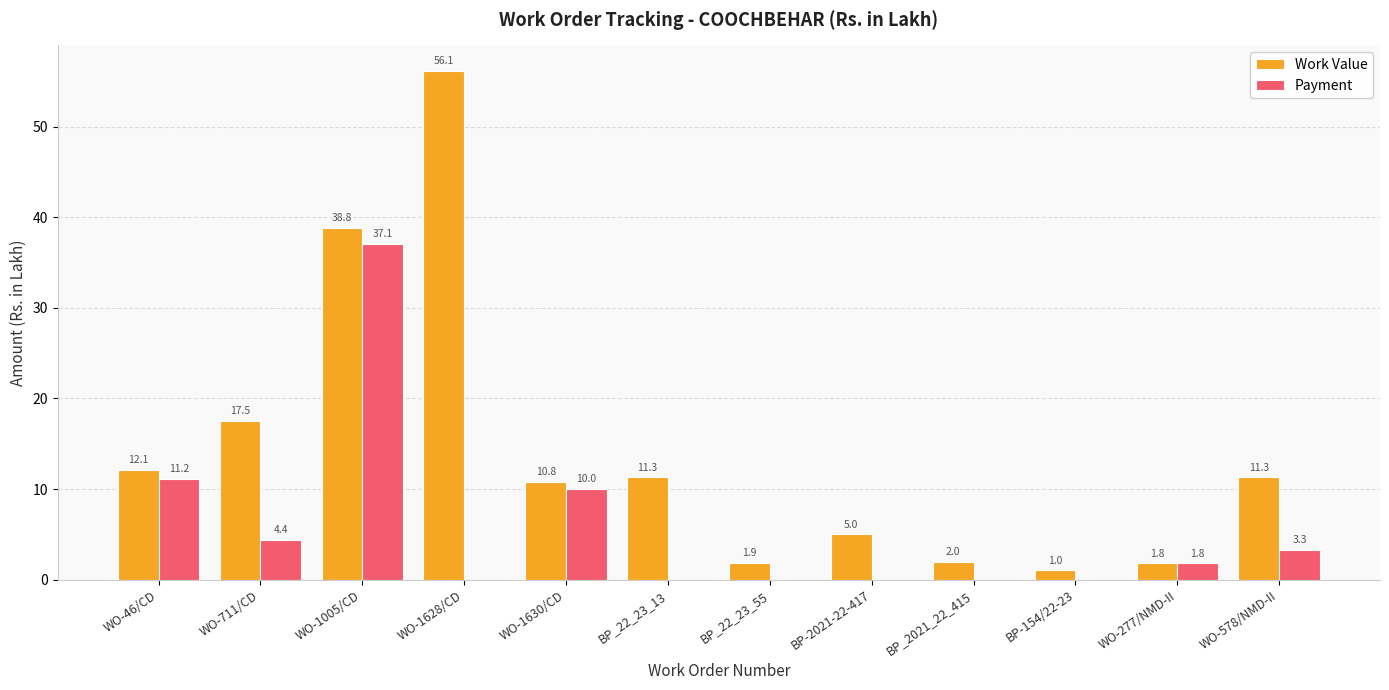

Are the bars horizontal?

No